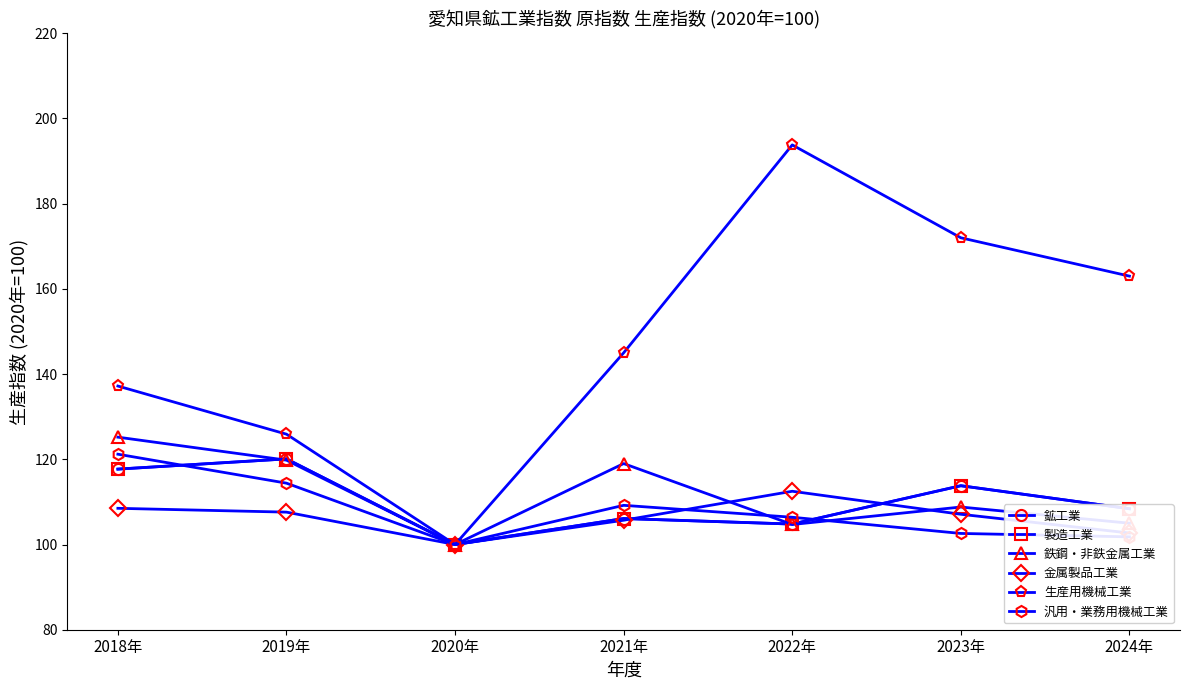

What is the minimum value shown in the chart?

100.0